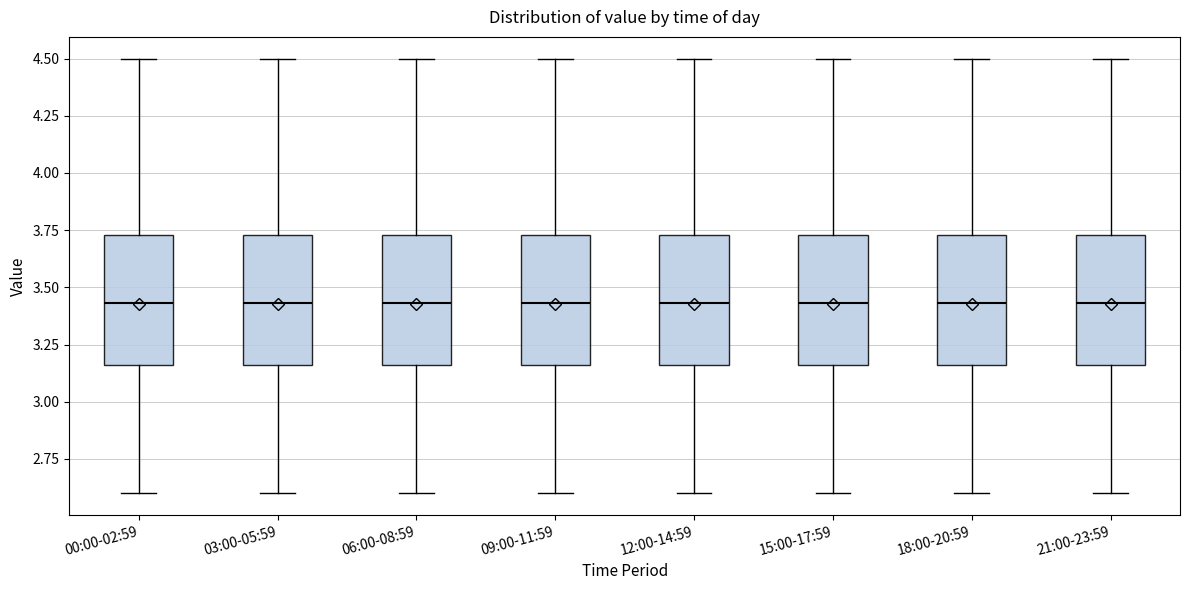

Reading left to right, read every box against the y-axis: the position of its median line, the range the box covers, and the ends of its whiskers. The values are not printed on the chart, so give them approximately, as read against the axis.

00:00-02:59: median 3.45, box 3.15 to 3.75, whiskers 2.60 to 4.50
03:00-05:59: median 3.45, box 3.15 to 3.75, whiskers 2.60 to 4.50
06:00-08:59: median 3.45, box 3.15 to 3.75, whiskers 2.60 to 4.50
09:00-11:59: median 3.45, box 3.15 to 3.75, whiskers 2.60 to 4.50
12:00-14:59: median 3.45, box 3.15 to 3.75, whiskers 2.60 to 4.50
15:00-17:59: median 3.45, box 3.15 to 3.75, whiskers 2.60 to 4.50
18:00-20:59: median 3.45, box 3.15 to 3.75, whiskers 2.60 to 4.50
21:00-23:59: median 3.45, box 3.15 to 3.75, whiskers 2.60 to 4.50